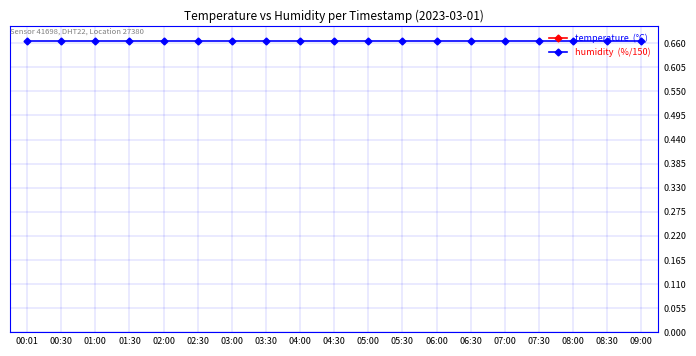

True or false: humidity  (%/150) and temperature  (°C) cross at least once.

False